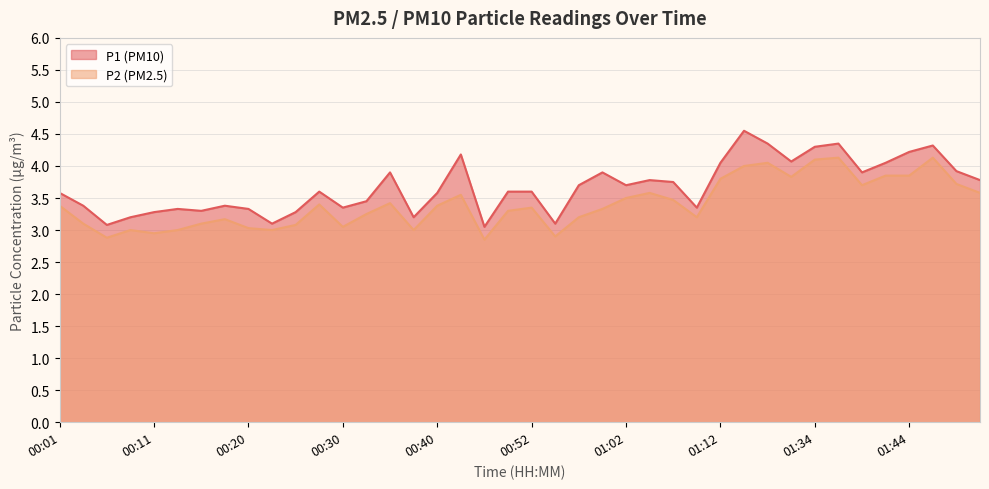

True or false: P2 and P1 intersect in this chart.

False